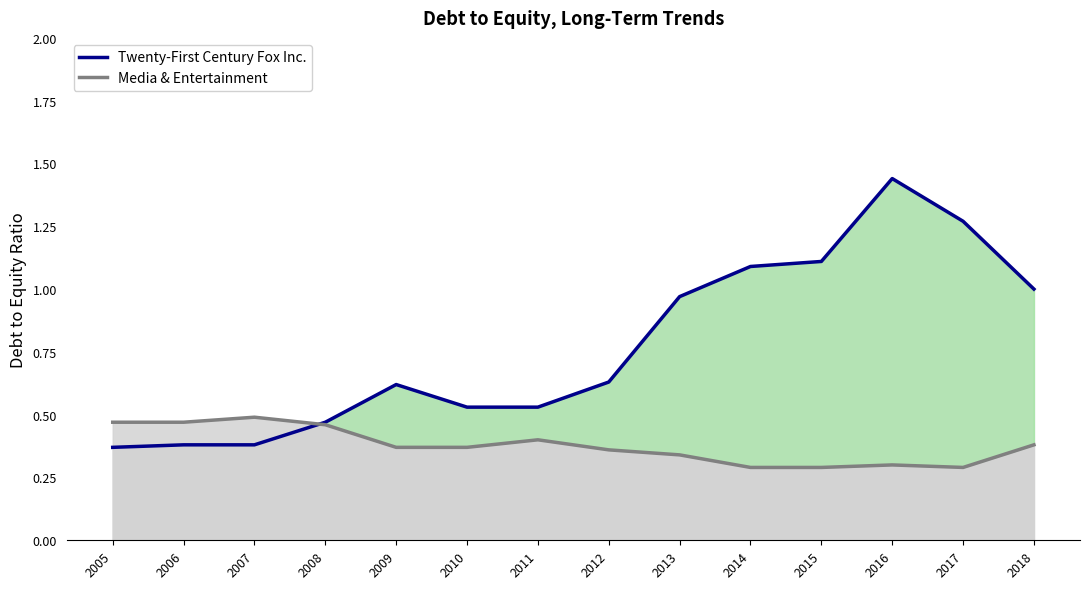

What is the value of the Twenty-First Century Fox Inc. point at the 5th from the left?

0.6